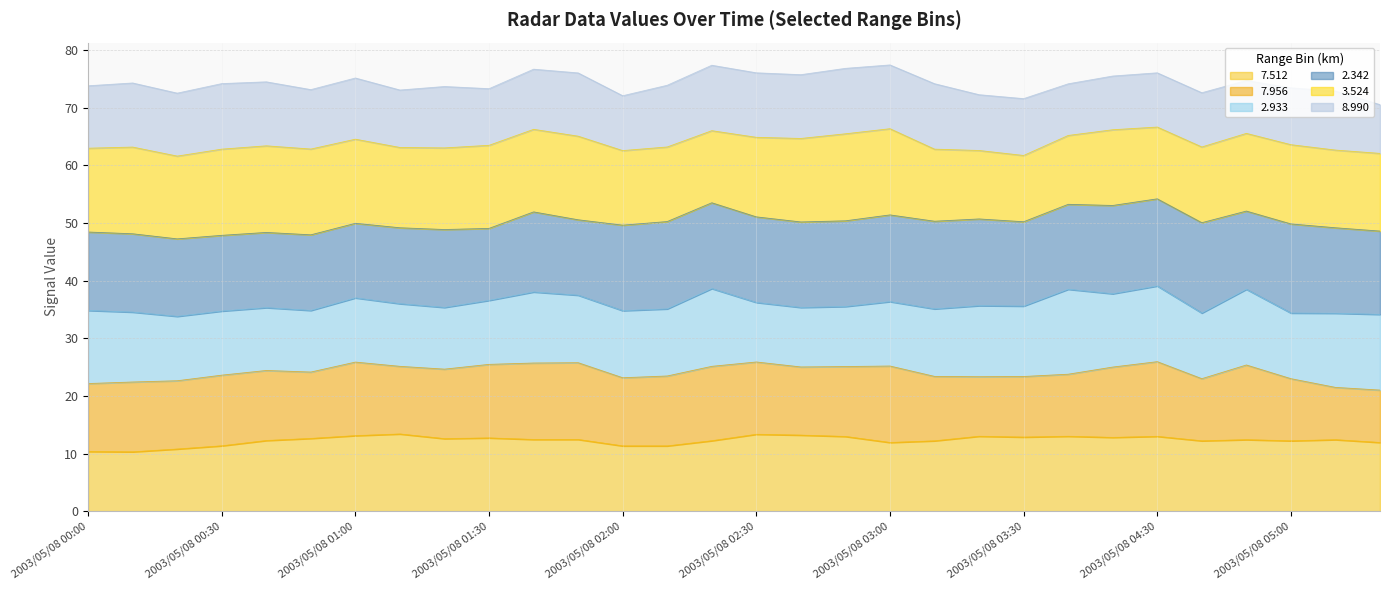

How many lines are shown in the chart?

6